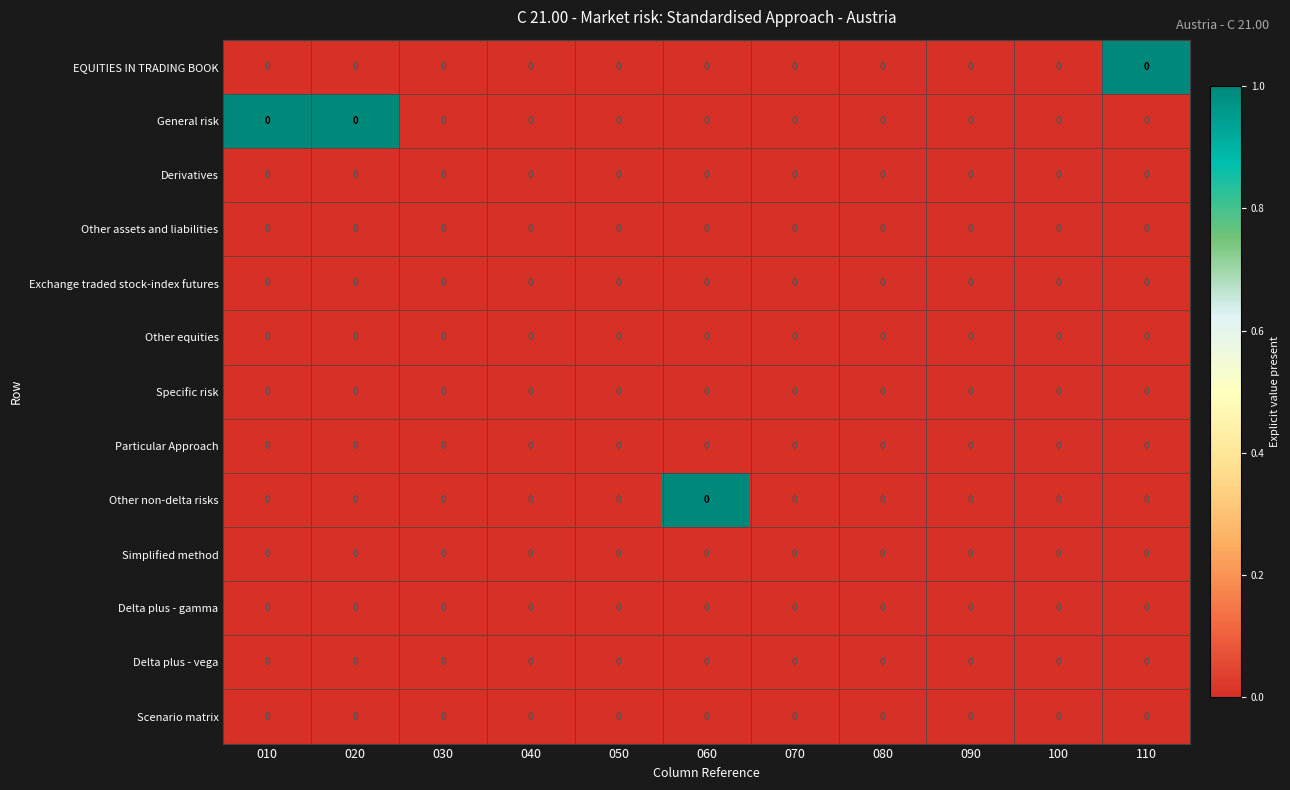

What is the total value across all series at 010?

1